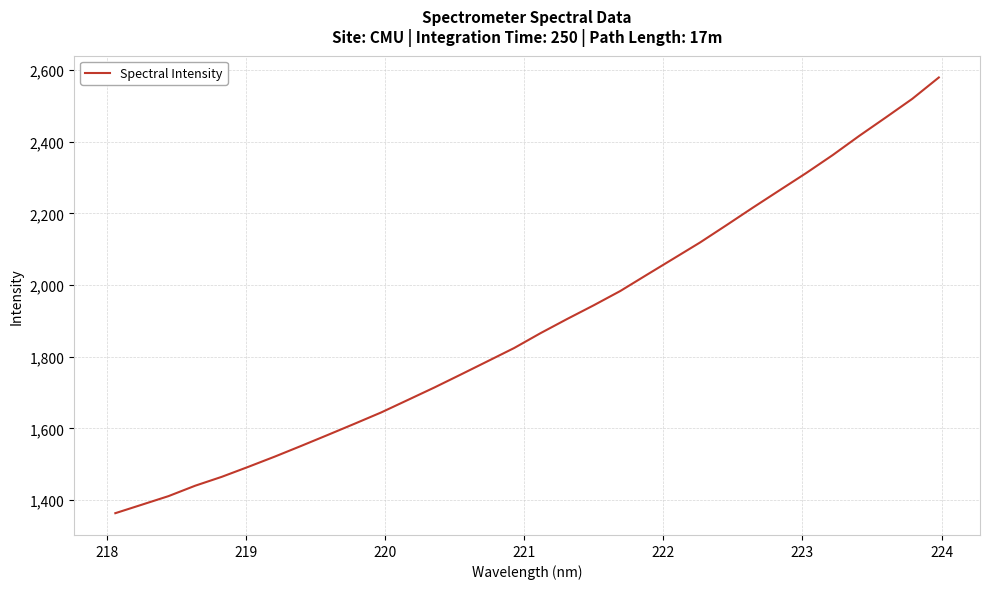

What is the maximum value shown in the chart?

2579.4